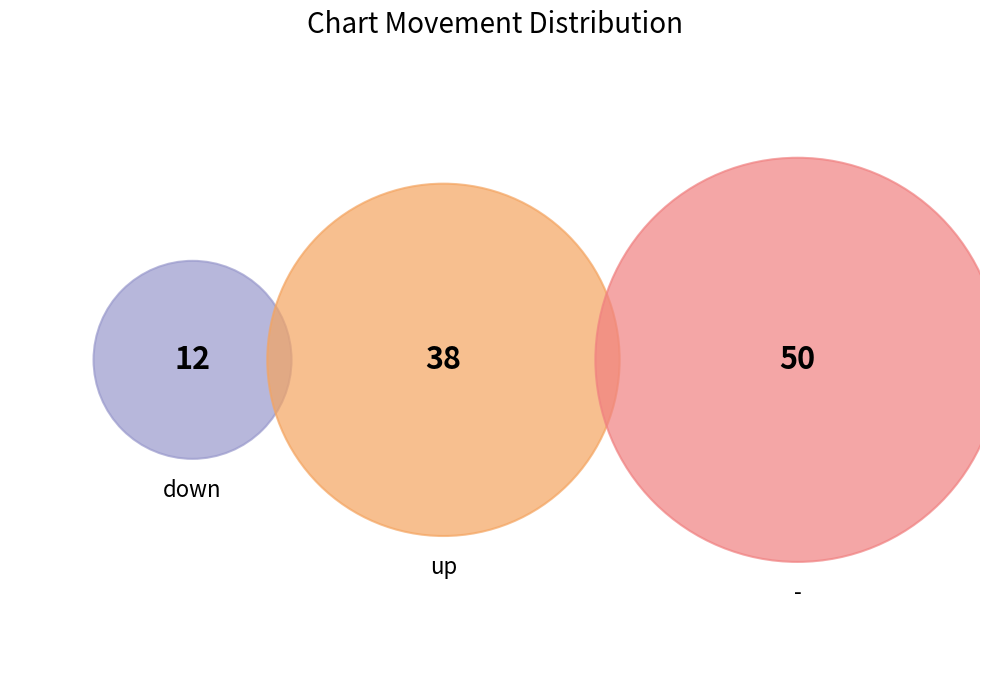

To the nearest percent, what is the difference between the largest and smallest slice percentages?

38%